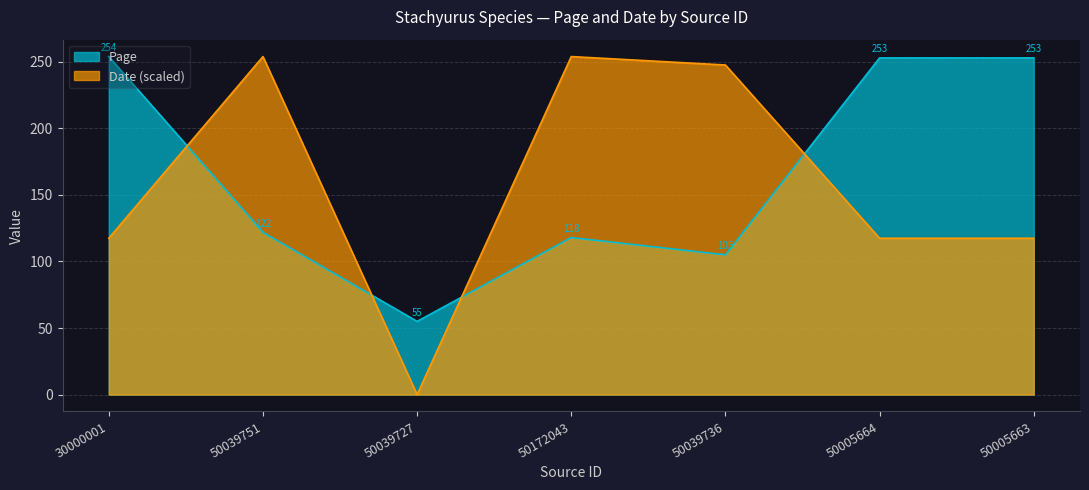

What is the label of the 3rd point from the left?

50039727